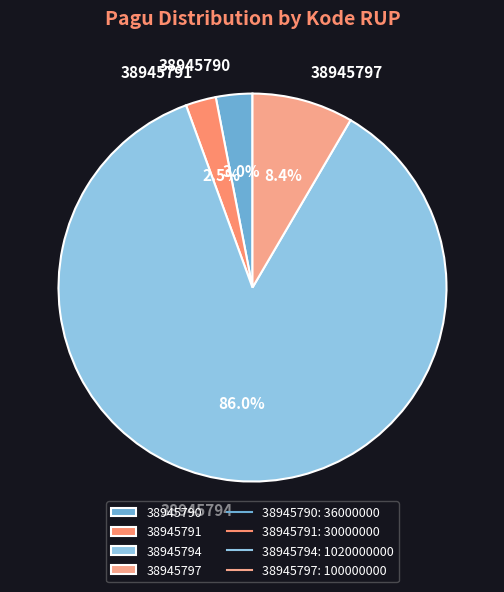

Combined, do 38945797 and 38945791 account for over 50%?

No